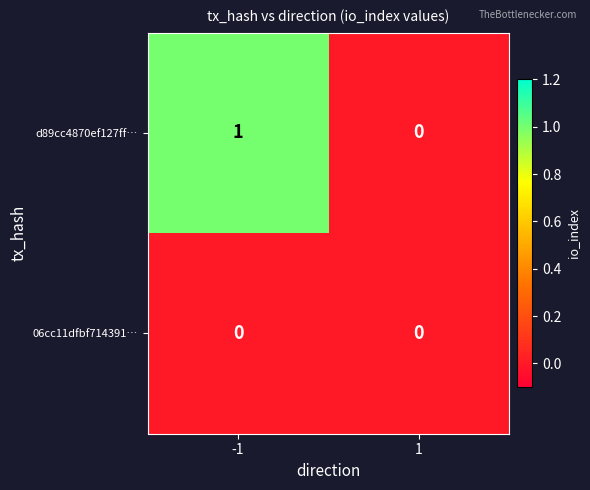

The value of d89cc4870ef127ff… at -1 is 0. True or false?

False